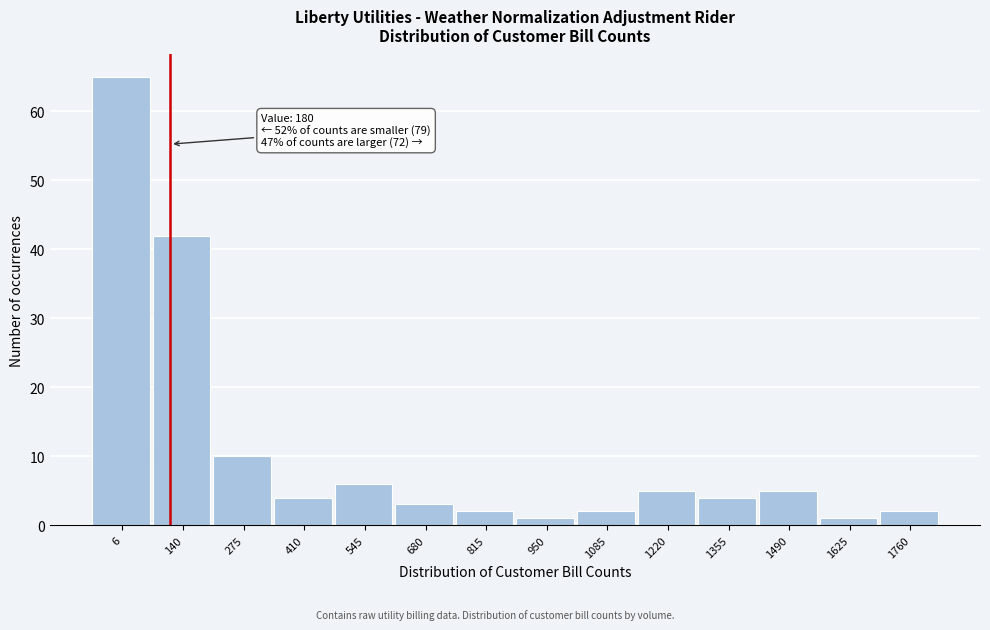

Reading right to left, extract all data points from this chart.

2	1	5	4	5	2	1	2	3	6	4	10	42	65